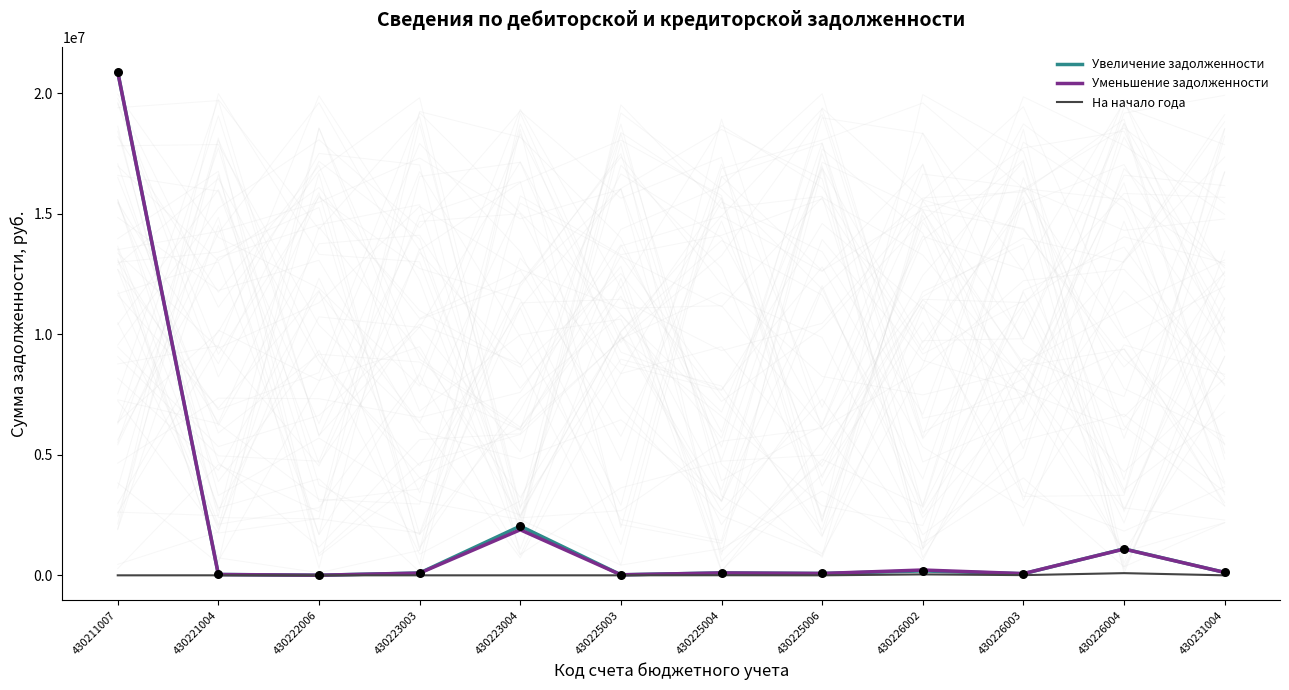

At how many categories does at least one series exceed 15279252?

1